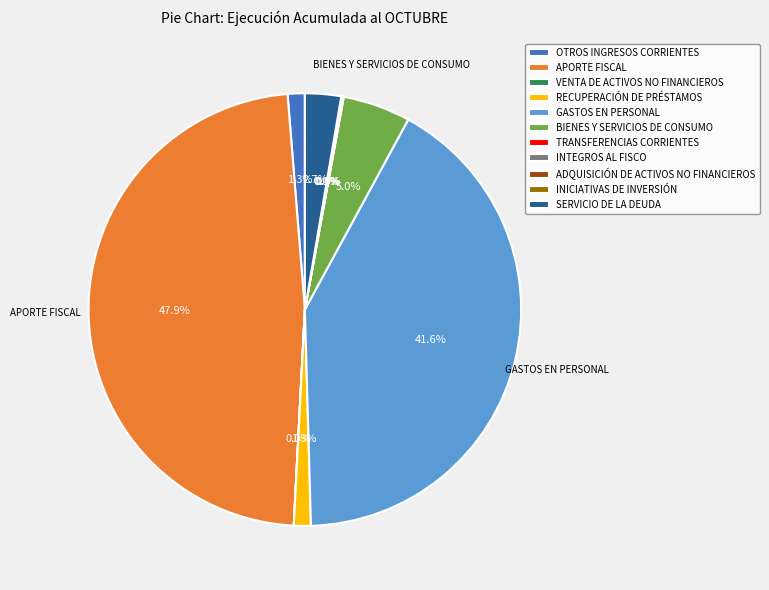

To the nearest percent, what percentage of the pie is SERVICIO DE LA DEUDA?

3%